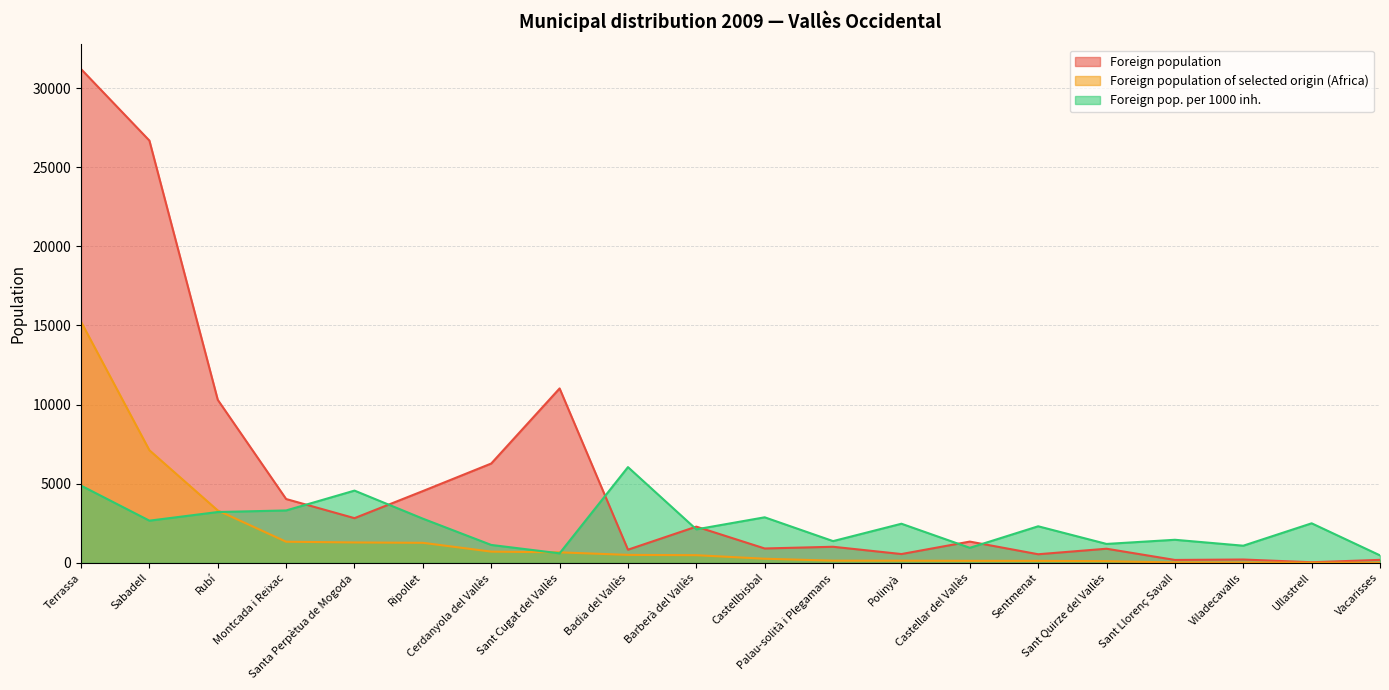

The Foreign pop. per 1000 inh. series shows 1197 at Sant Quirze del Vallès. True or false?

True